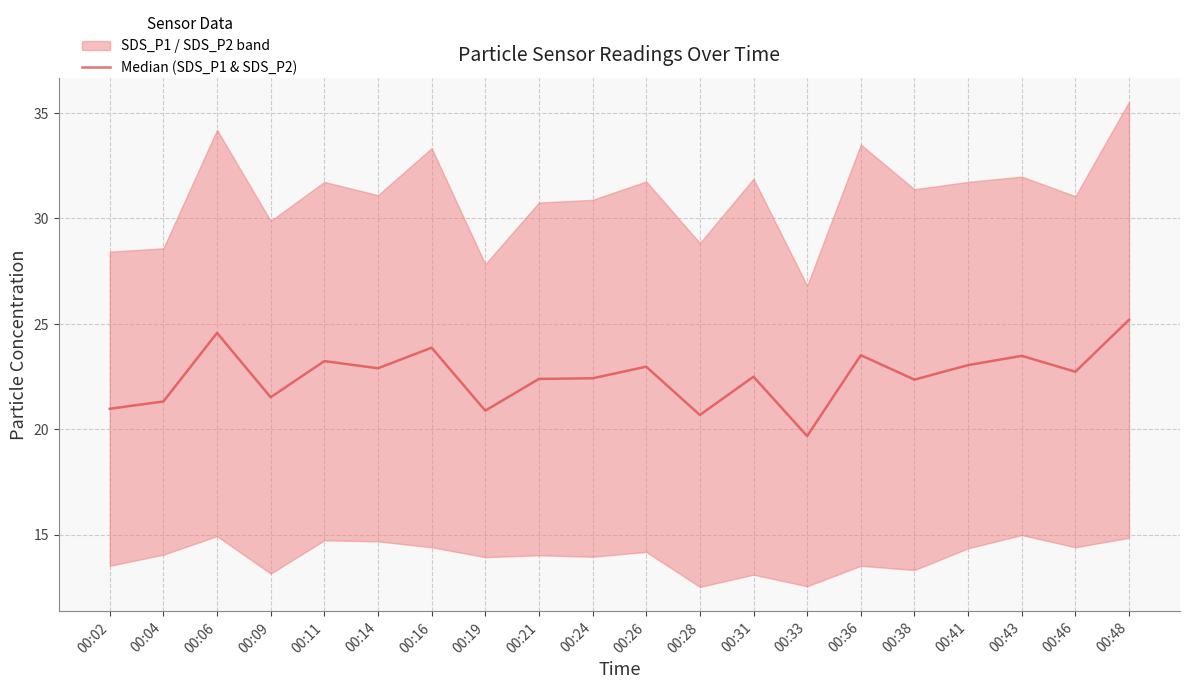

What is the value of the 1st point from the left?

21.0